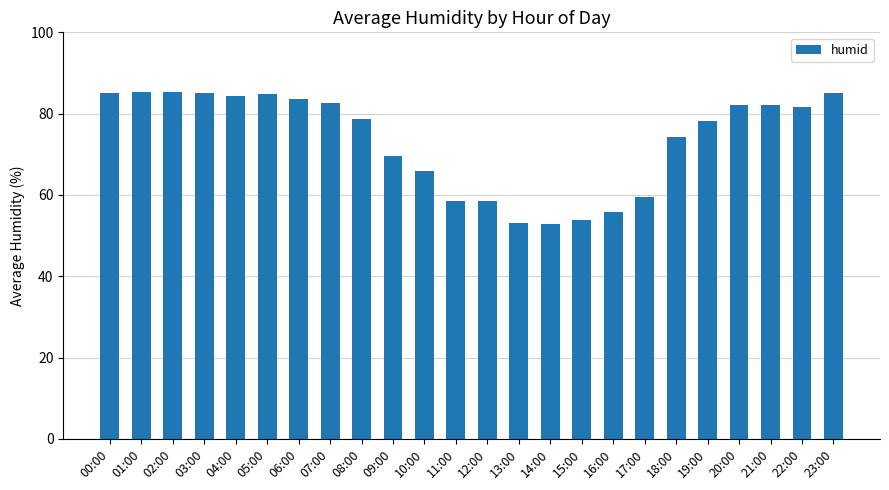

What is the greatest value displayed?

85.4